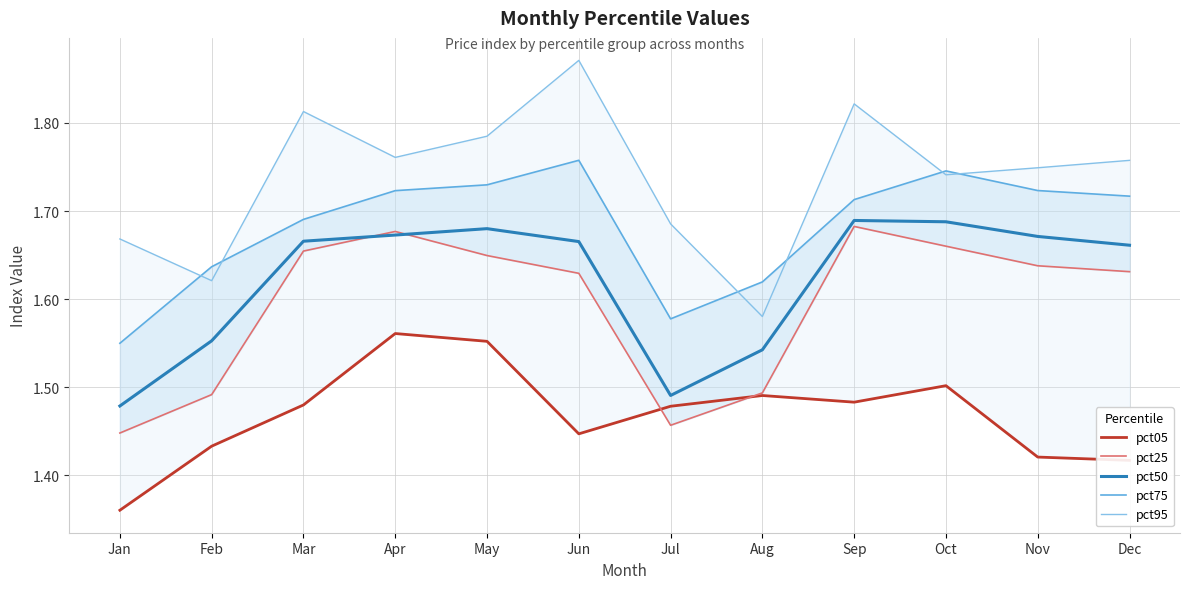

How many pct25 values are between 1 and 2?

12